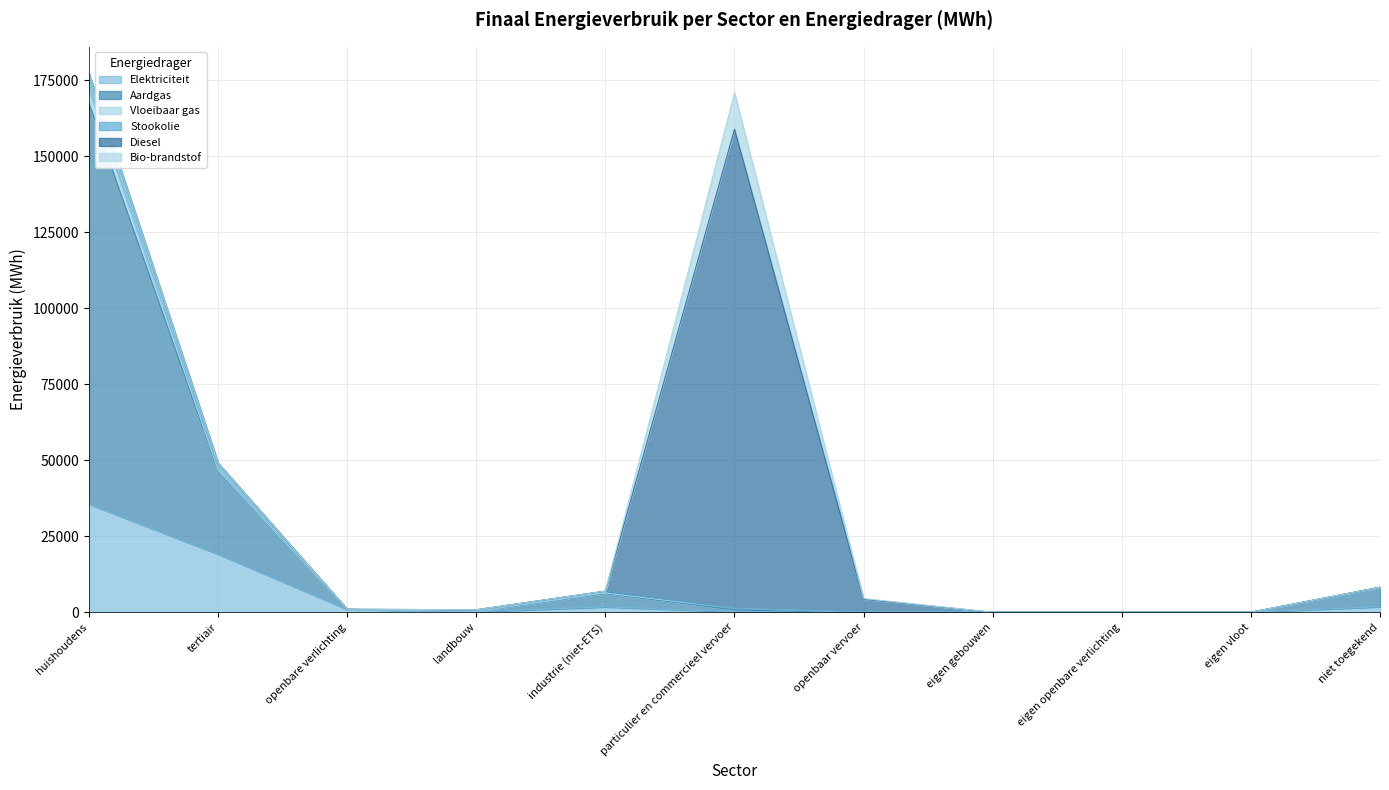

True or false: Stookolie and Aardgas cross at least once.

False